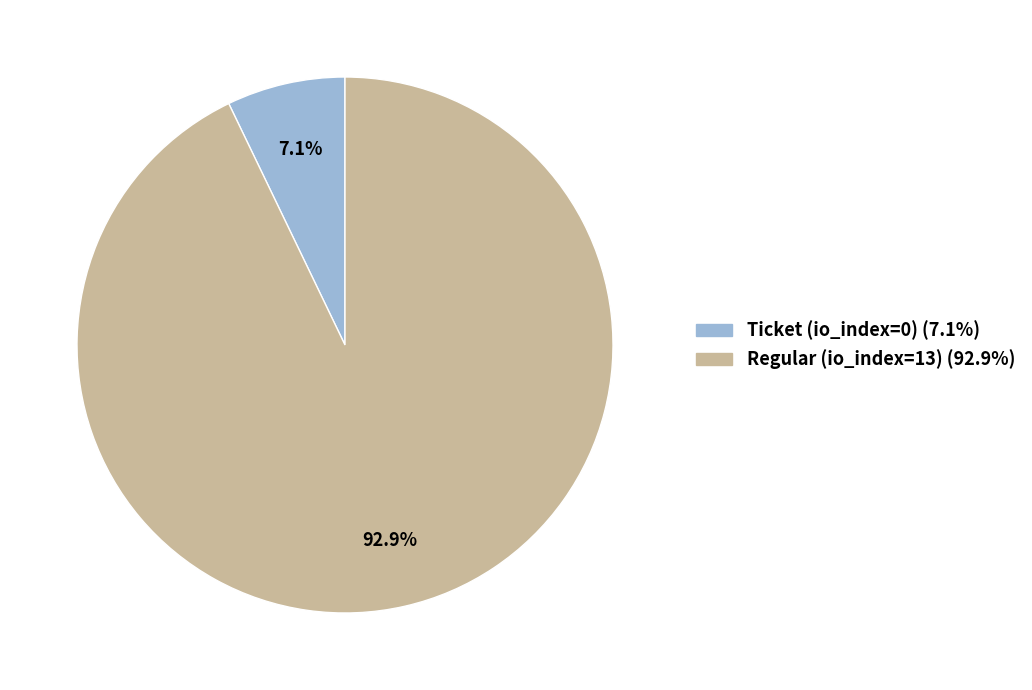

How much of the chart is everything except Regular (io_index=13)?

7.1%